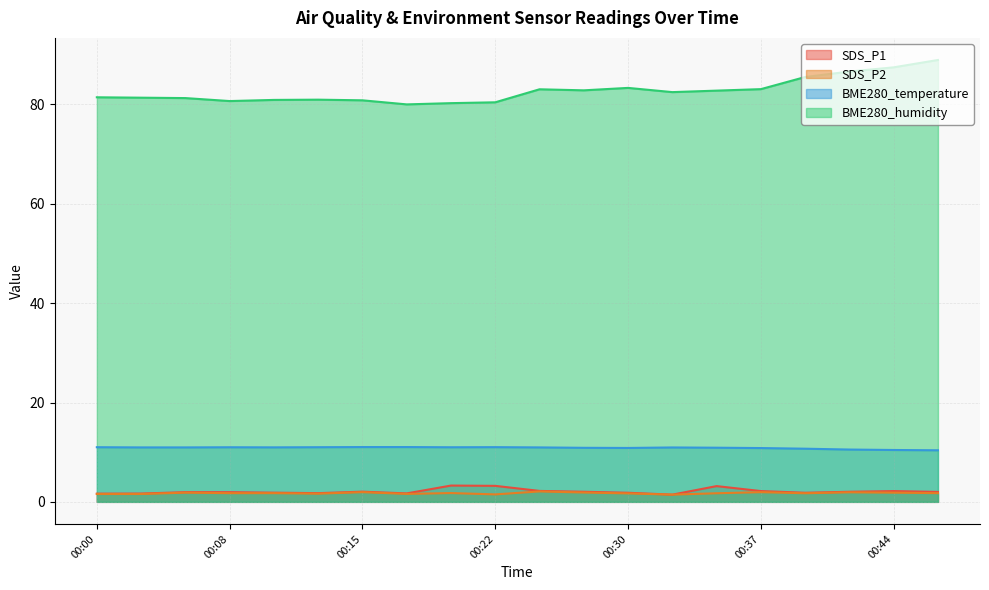

Is it true that SDS_P2 equals 1.8 at 00:20?

True